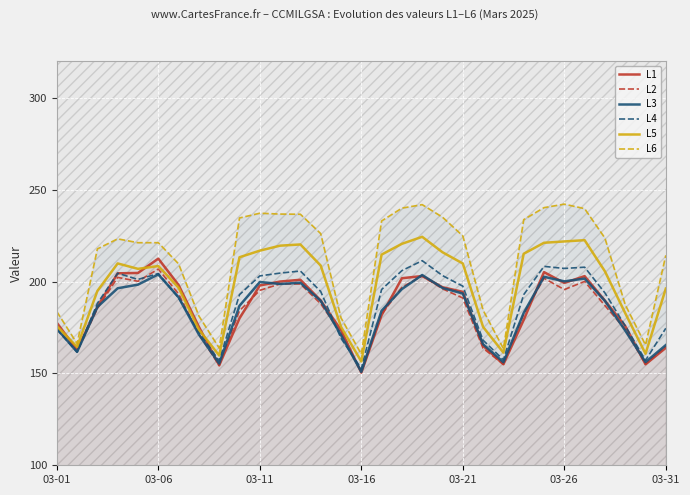

At which label does L1 reach its peak?

03-06